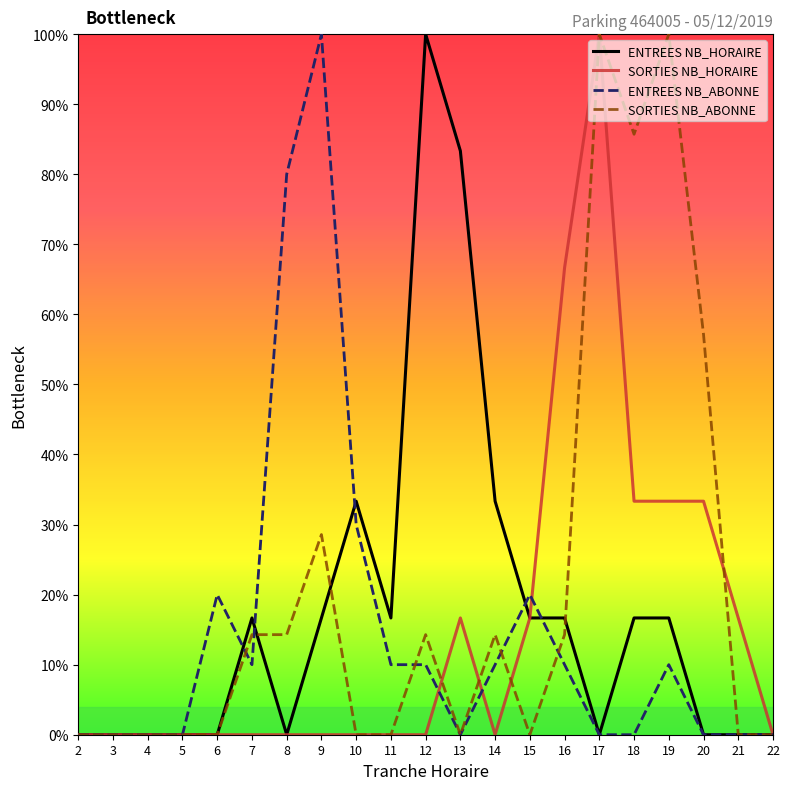

Is this an area chart (filled region under the line)?

No